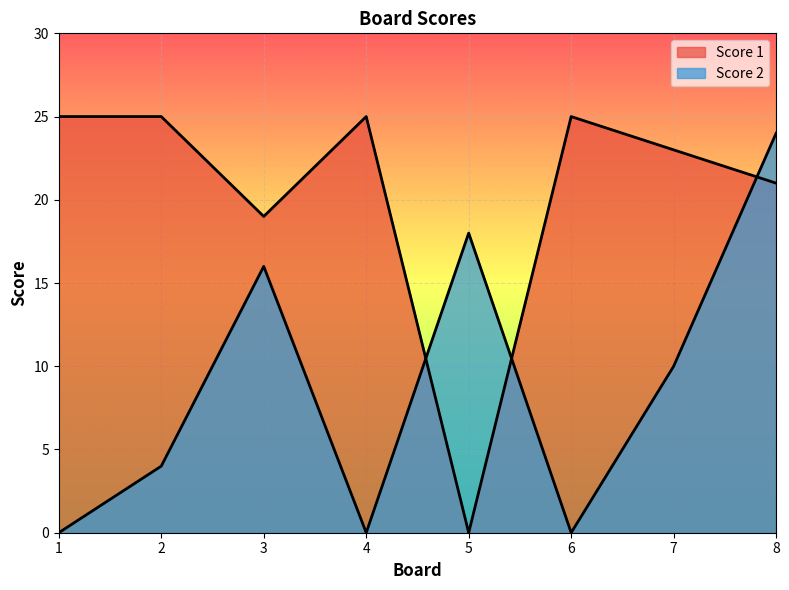

At which category does Score 1 reach its first local valley?

3